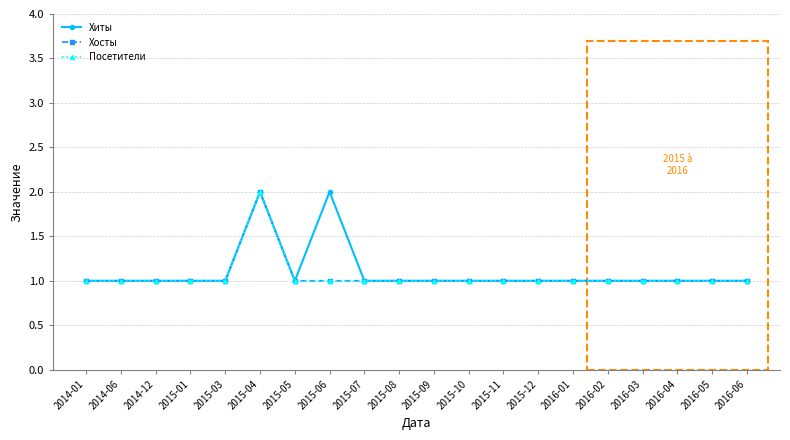

What is the smallest value displayed?

1